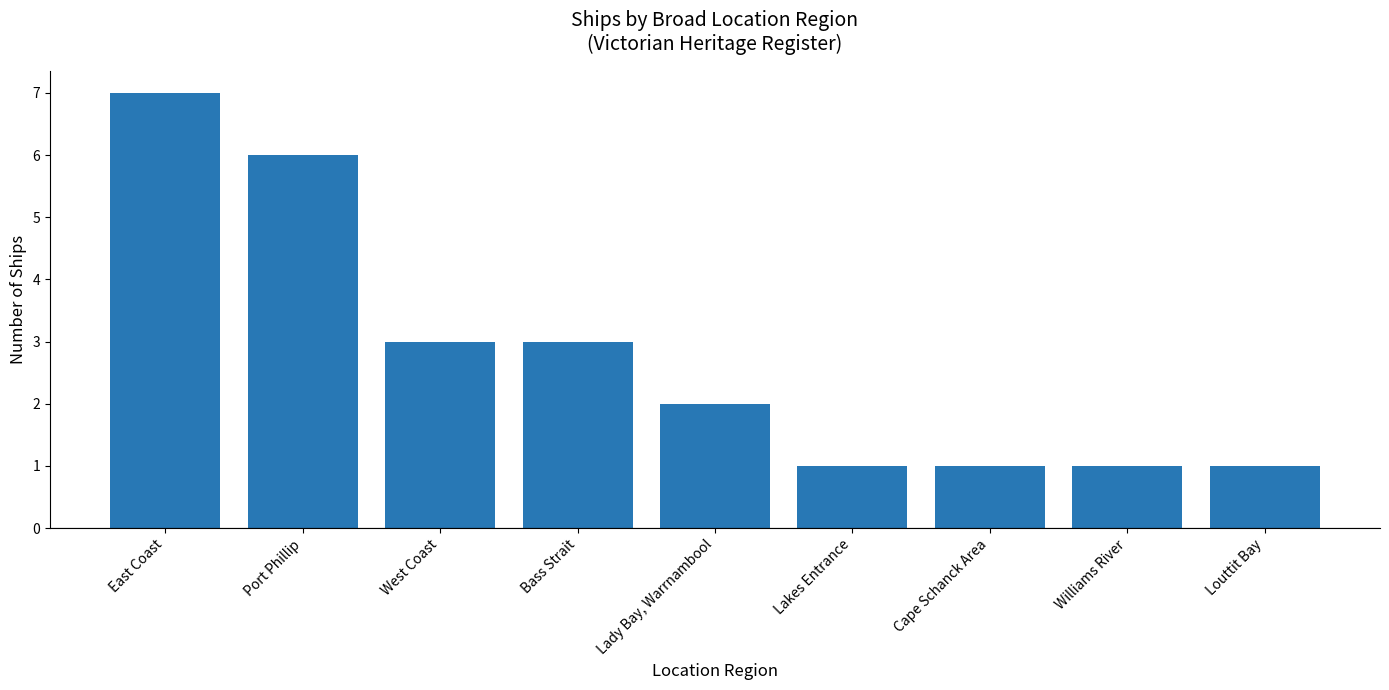

Reading left to right, extract all data points from this chart.

7	6	3	3	2	1	1	1	1